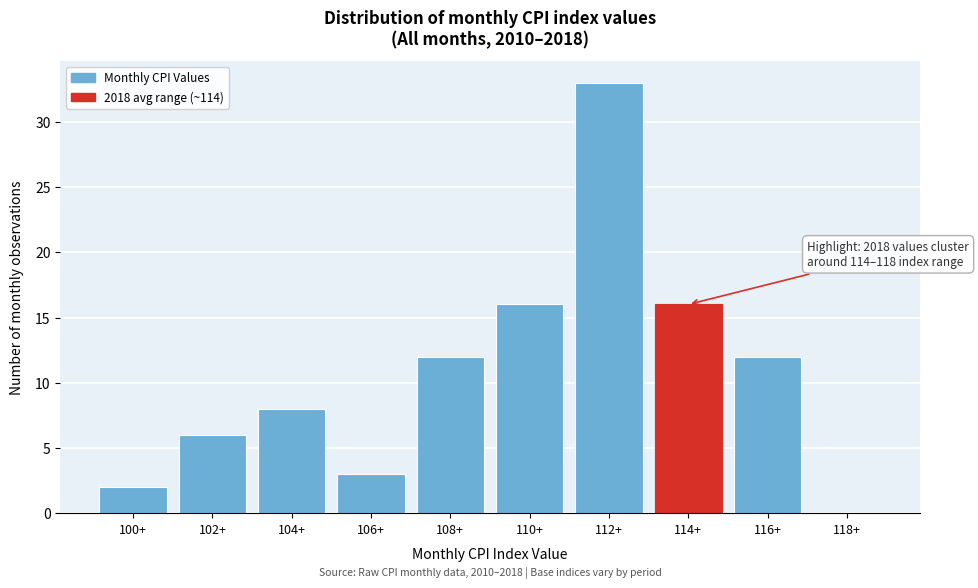

Reading right to left, extract all data points from this chart.

118+=0	116+=12	114+=16	112+=33	110+=16	108+=12	106+=3	104+=8	102+=6	100+=2